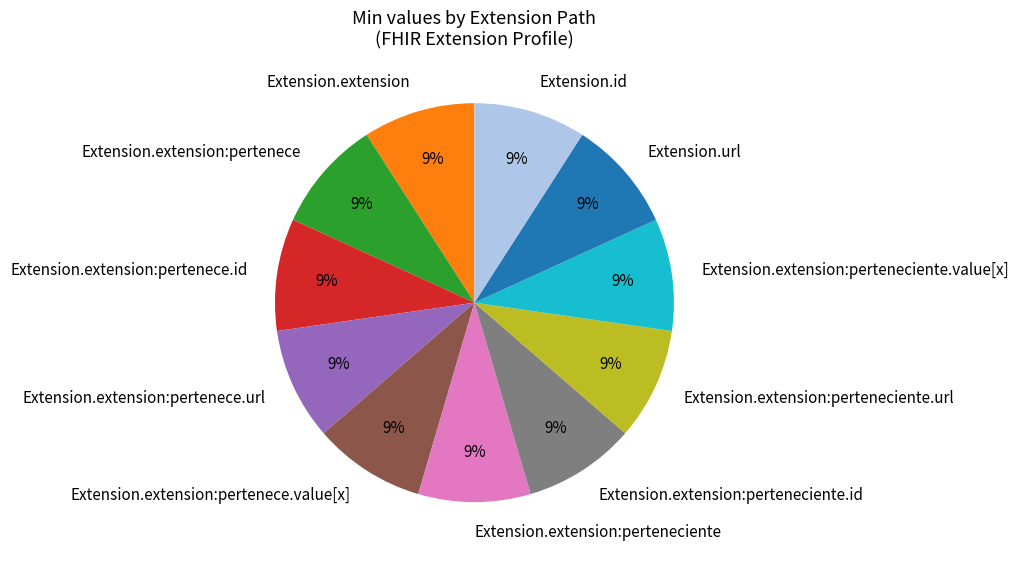

How many slices are in this pie chart?

11